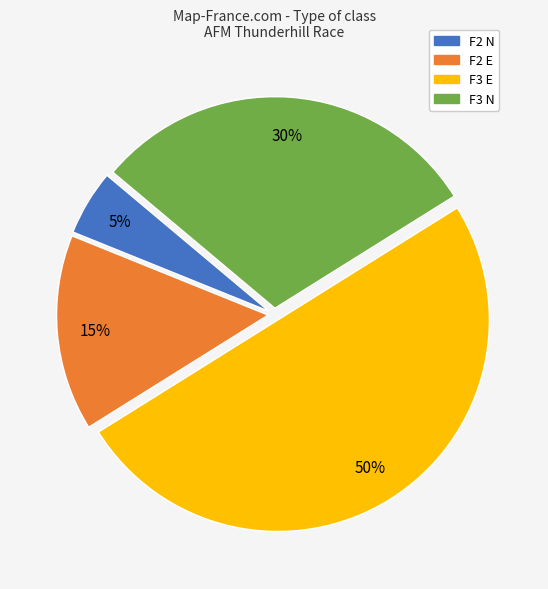

To the nearest percent, what is the difference between the largest and smallest slice percentages?

45%